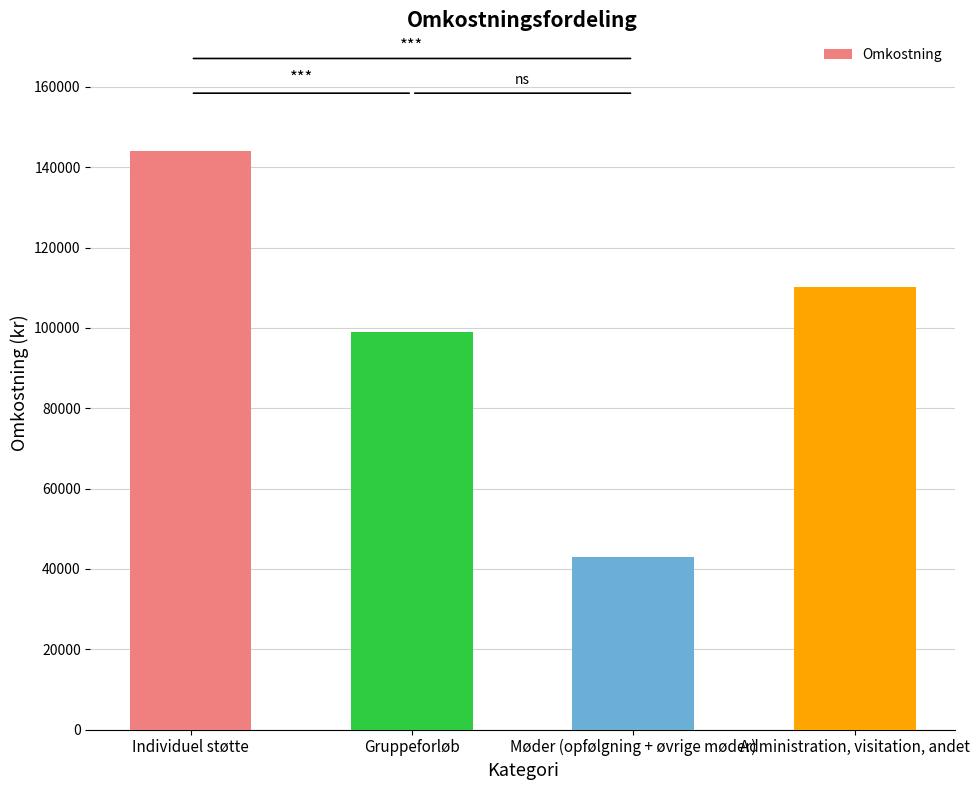

Rank the categories by value from highest to lowest.

Individuel støtte, Administration, visitation, andet, Gruppeforløb, Møder (opfølgning + øvrige møder)